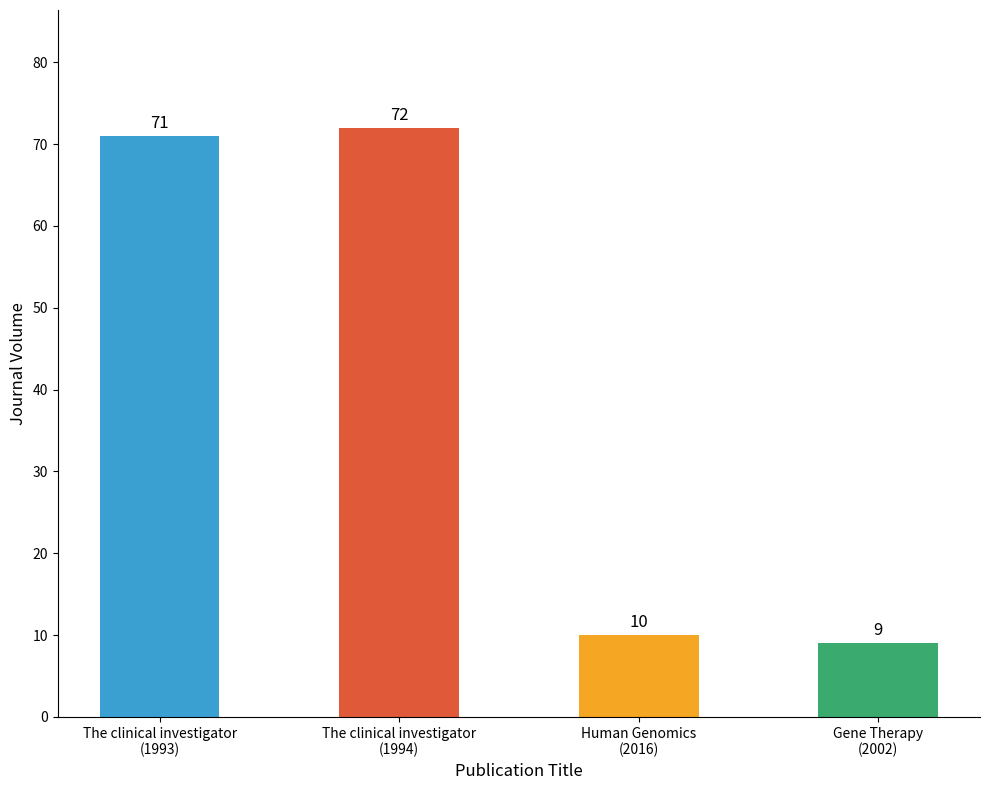

What position from the left is Human Genomics
(2016)?

3